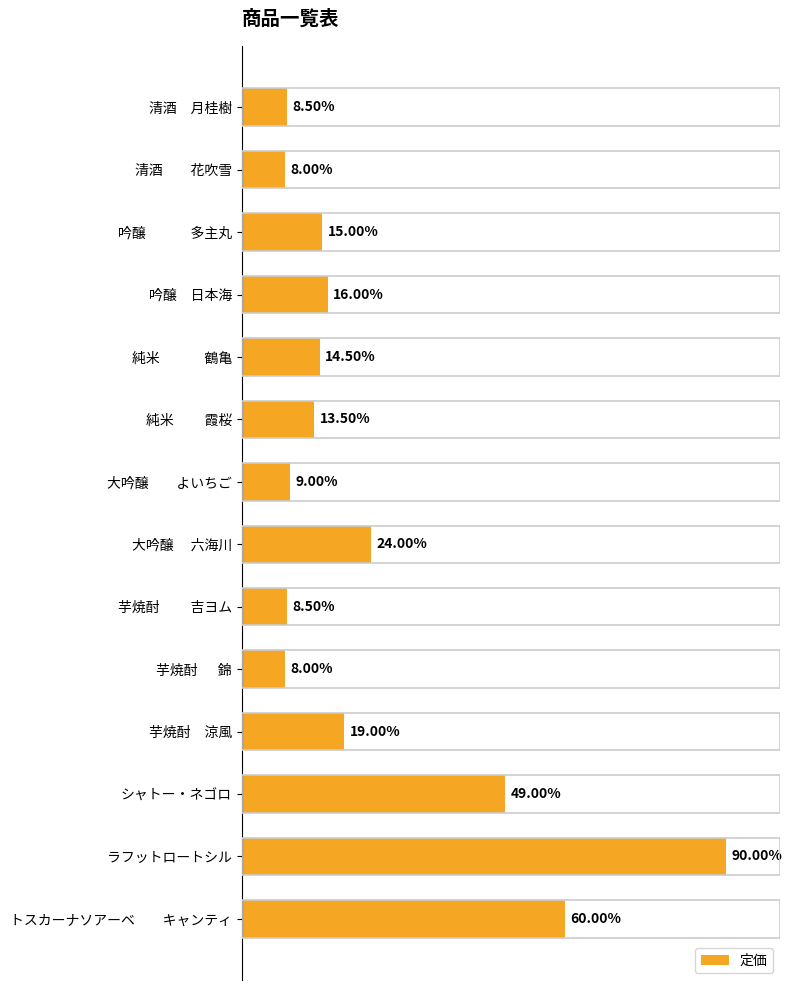

Are the bars horizontal?

Yes